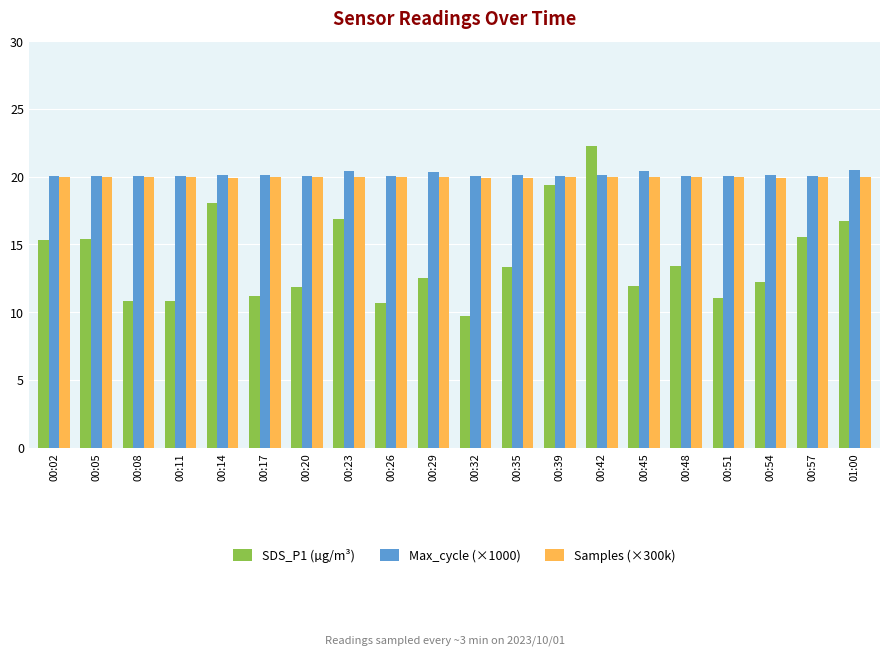

Read the Max_cycle (×1000) value at 00:05.

20.0